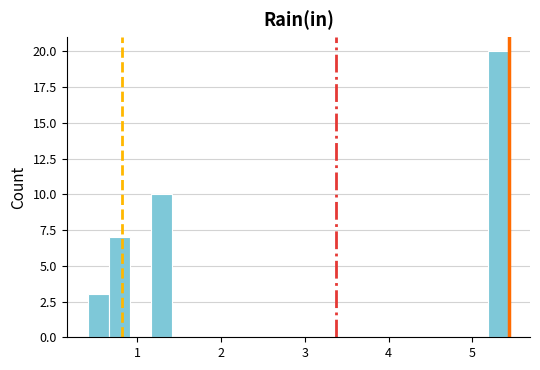

Read against the x-axis, roughly where is the centre of the tallest bar?

5.3